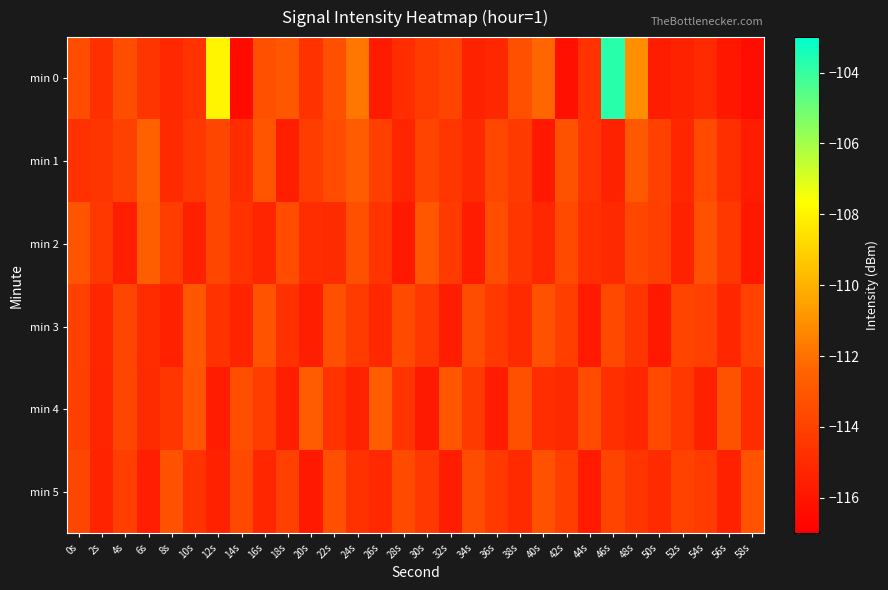

Reading left to right, extract all data points from this chart.

min 0: 0s=-113.4	2s=-114.8	4s=-113.4	6s=-114.5	8s=-115.2	10s=-114.7	12s=-108.0	14s=-116.4	16s=-113.3	18s=-113.0	20s=-114.7	22s=-113.3	24s=-111.8	26s=-115.7	28s=-114.9	30s=-114.3	32s=-113.9	34s=-115.4	36s=-115.2	38s=-113.3	40s=-112.3	42s=-116.2	44s=-114.7	46s=-103.7	48s=-111.0	50s=-115.6	52s=-115.4	54s=-115.1	56s=-115.9	58s=-116.4
min 1: 0s=-114.7	2s=-114.5	4s=-114.0	6s=-112.5	8s=-115.0	10s=-114.4	12s=-113.8	14s=-115.0	16s=-113.1	18s=-115.5	20s=-114.2	22s=-113.5	24s=-112.8	26s=-114.1	28s=-115.3	30s=-113.9	32s=-114.5	34s=-115.1	36s=-113.7	38s=-114.3	40s=-115.8	42s=-113.2	44s=-114.6	46s=-115.4	48s=-112.9	50s=-114.0	52s=-115.2	54s=-113.6	56s=-114.8	58s=-115.7
min 2: 0s=-113.1	2s=-114.4	4s=-115.6	6s=-112.7	8s=-114.2	10s=-115.5	12s=-113.8	14s=-114.7	16s=-115.3	18s=-113.5	20s=-114.9	22s=-115.0	24s=-113.3	26s=-114.6	28s=-115.8	30s=-113.0	32s=-114.3	34s=-115.7	36s=-113.4	38s=-114.5	40s=-115.2	42s=-113.6	44s=-114.8	46s=-115.1	48s=-113.7	50s=-114.1	52s=-115.4	54s=-113.2	56s=-114.4	58s=-115.9
min 3: 0s=-114.0	2s=-115.2	4s=-113.8	6s=-115.0	8s=-115.5	10s=-113.0	12s=-114.7	14s=-115.3	16s=-113.2	18s=-114.8	20s=-115.5	22s=-113.3	24s=-114.2	26s=-115.2	28s=-113.5	30s=-114.5	32s=-115.7	34s=-113.5	36s=-114.3	38s=-115.0	40s=-113.2	42s=-114.2	44s=-115.8	46s=-113.7	48s=-114.5	50s=-115.8	52s=-113.8	54s=-114.0	56s=-115.2	58s=-114.0
min 4: 0s=-114.1	2s=-115.3	4s=-113.8	6s=-115.0	8s=-114.5	10s=-113.1	12s=-115.7	14s=-113.4	16s=-114.2	18s=-115.6	20s=-112.8	22s=-114.7	24s=-115.4	26s=-112.7	28s=-114.6	30s=-115.8	32s=-113.0	34s=-114.3	36s=-115.7	38s=-113.3	40s=-114.9	42s=-115.1	44s=-113.5	46s=-114.8	48s=-115.2	50s=-113.6	52s=-114.4	54s=-115.5	56s=-113.2	58s=-115.0
min 5: 0s=-113.8	2s=-115.3	4s=-114.2	6s=-115.5	8s=-113.2	10s=-114.7	12s=-115.5	14s=-113.7	16s=-115.2	18s=-114.0	20s=-115.8	22s=-113.3	24s=-114.8	26s=-115.2	28s=-113.5	30s=-114.5	32s=-115.7	34s=-113.5	36s=-114.3	38s=-115.0	40s=-113.2	42s=-114.2	44s=-115.8	46s=-113.8	48s=-114.5	50s=-115.0	52s=-114.0	54s=-114.2	56s=-115.5	58s=-113.2